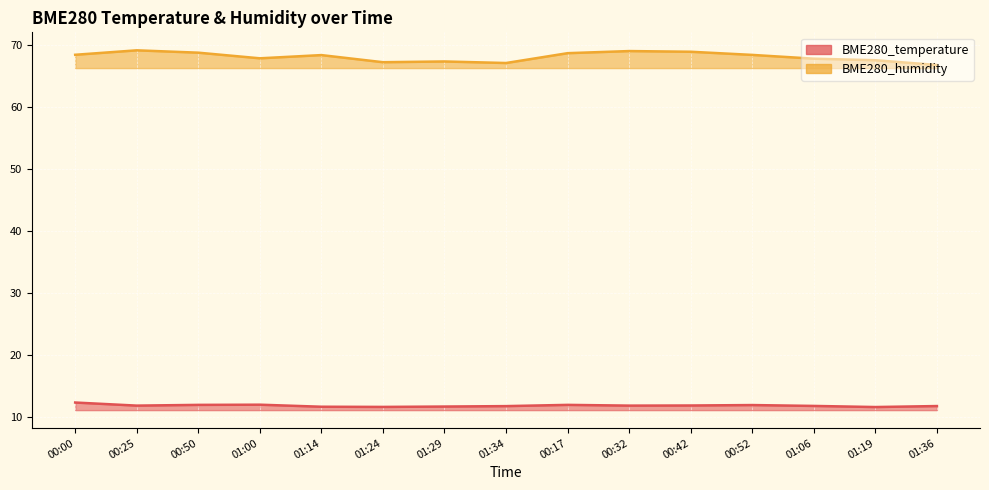

What is the sum of the BME280_humidity values at 00:42 and 01:06?

136.9